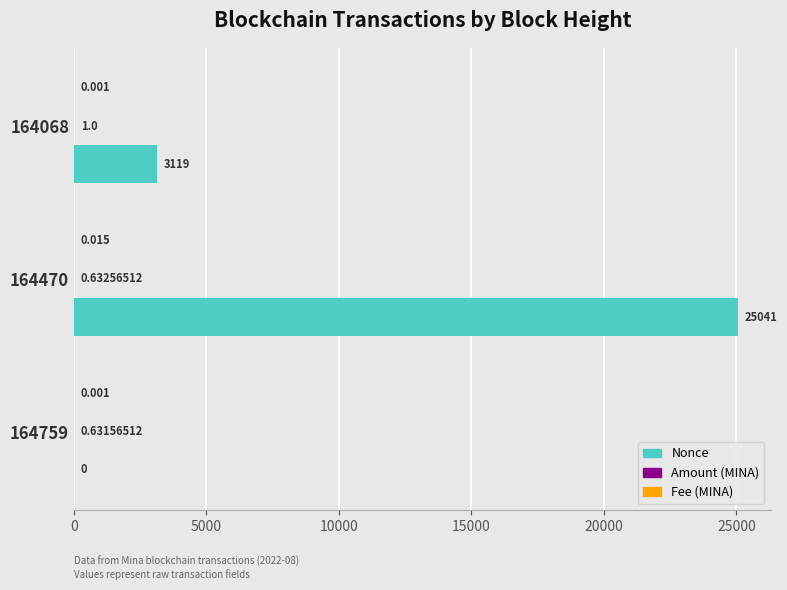

How many series are shown in this chart?

3